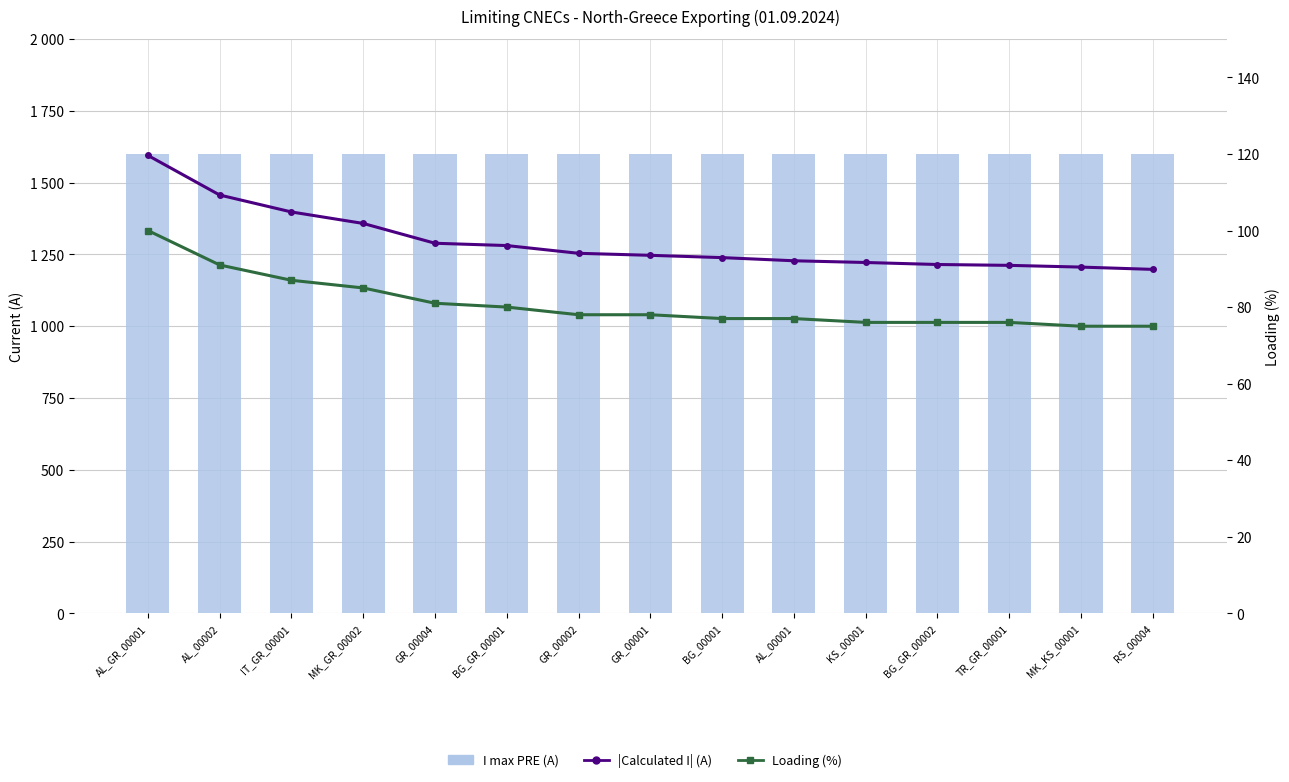

Count the number of categories in the chart.

15